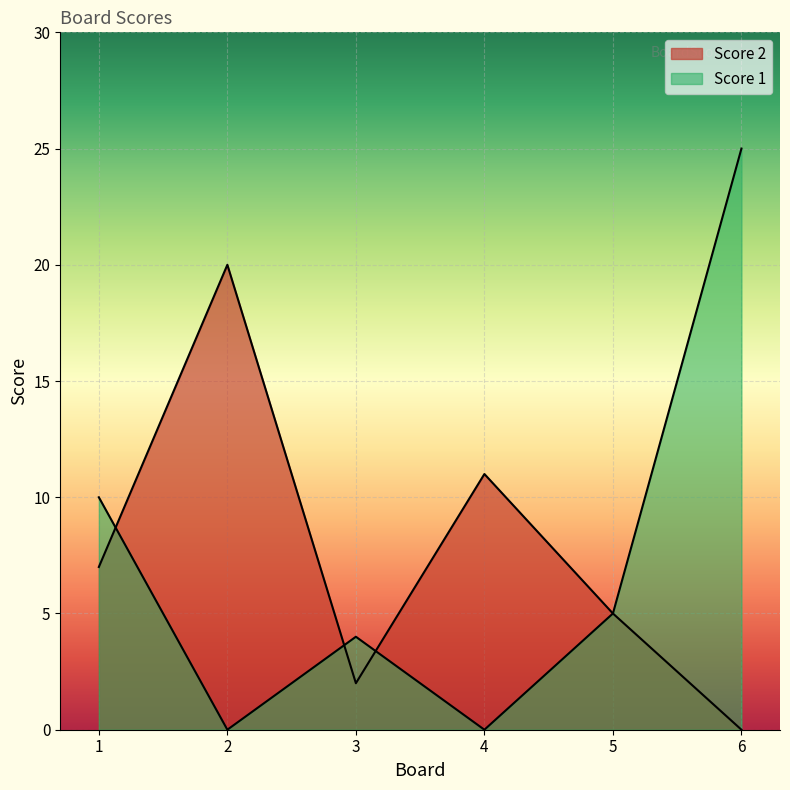

Reading right to left, list all the values displayed in this chart.

Score 2: 0	5	11	2	20	7
Score 1: 25	5	0	4	0	10